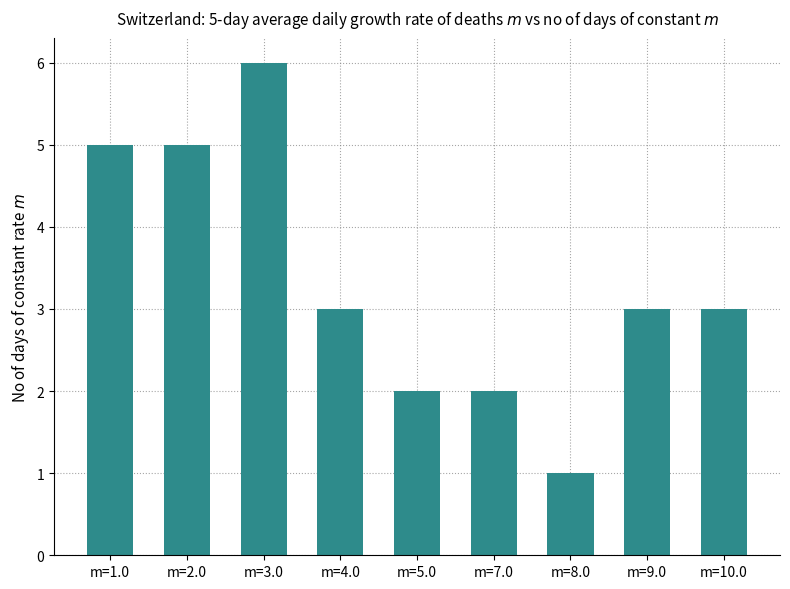

What is the label of the 1st bar from the left?

m=1.0